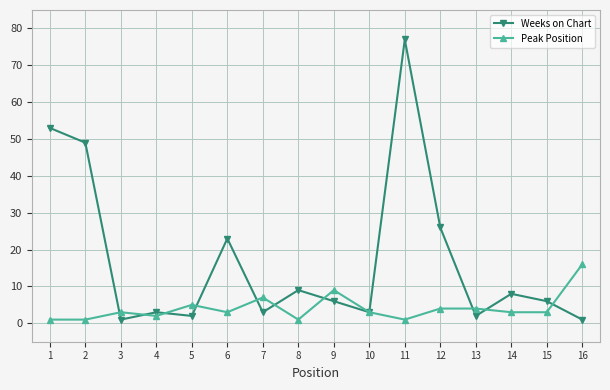

Is the value of Weeks on Chart at 4 greater than the value of Peak Position at 5?

No